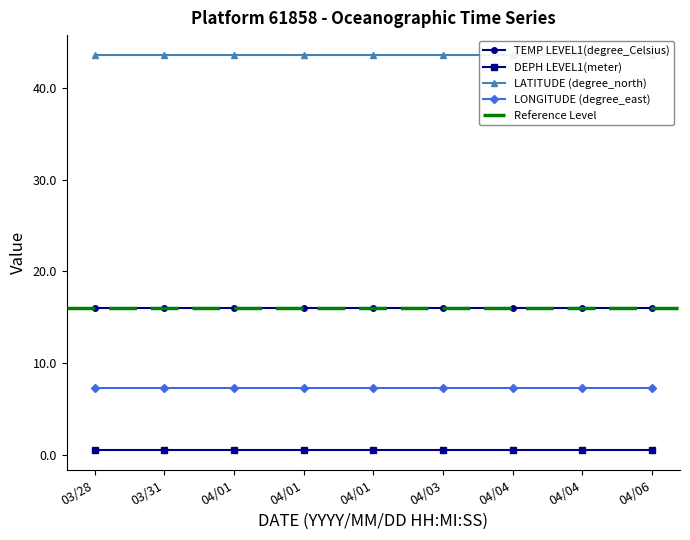

What is the total value across all series at 2012/04/01 14:04:14?

67.4